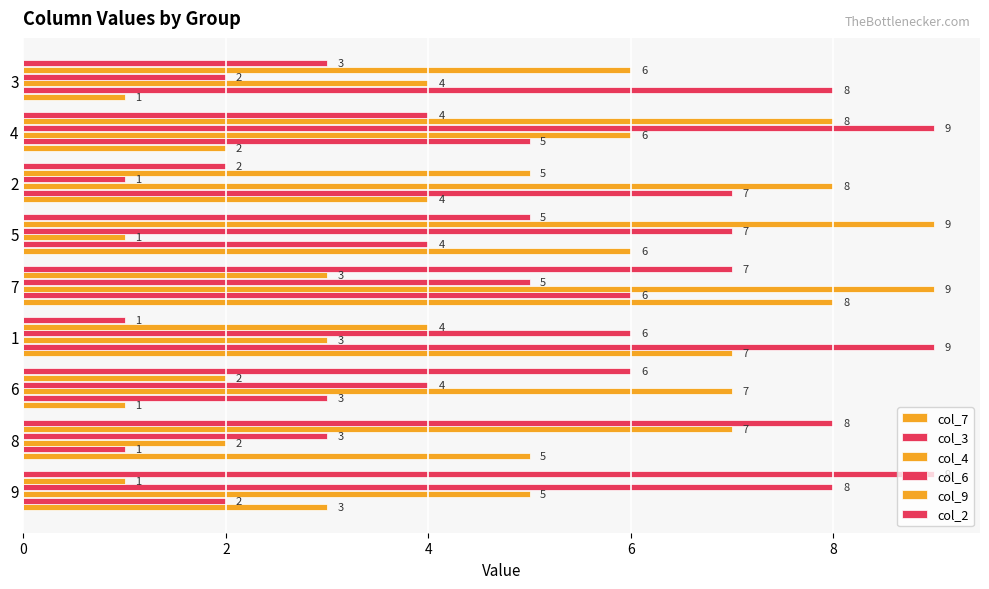

What is the label of the 3rd bar from the right?

2